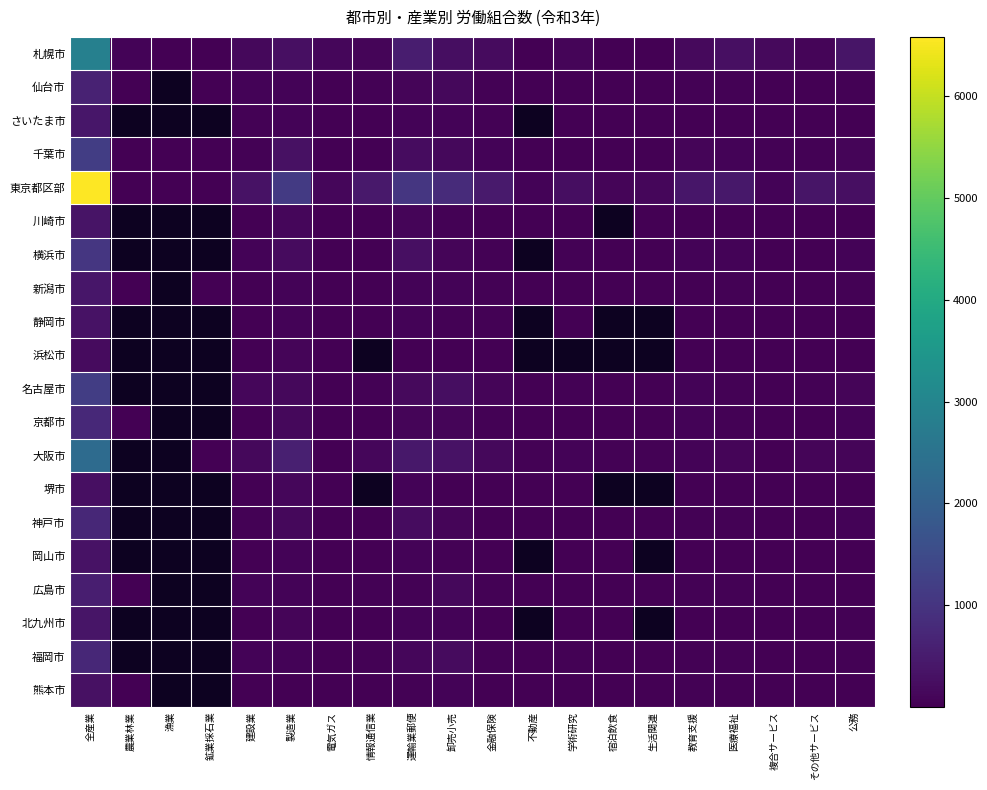

What is the maximum value shown in the chart?

6583.0